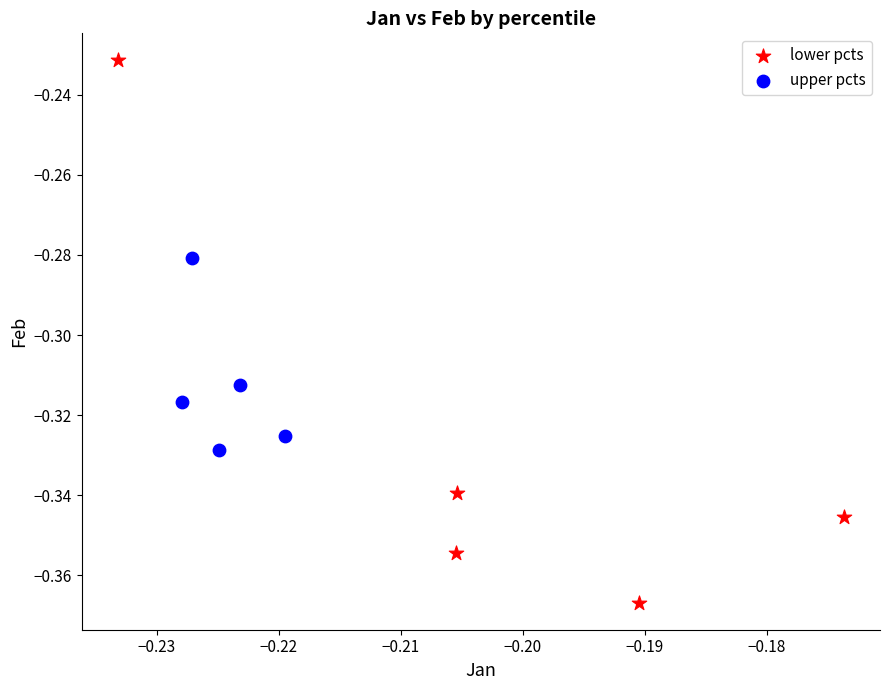

Which series contains the lowest Y value?

lower pcts